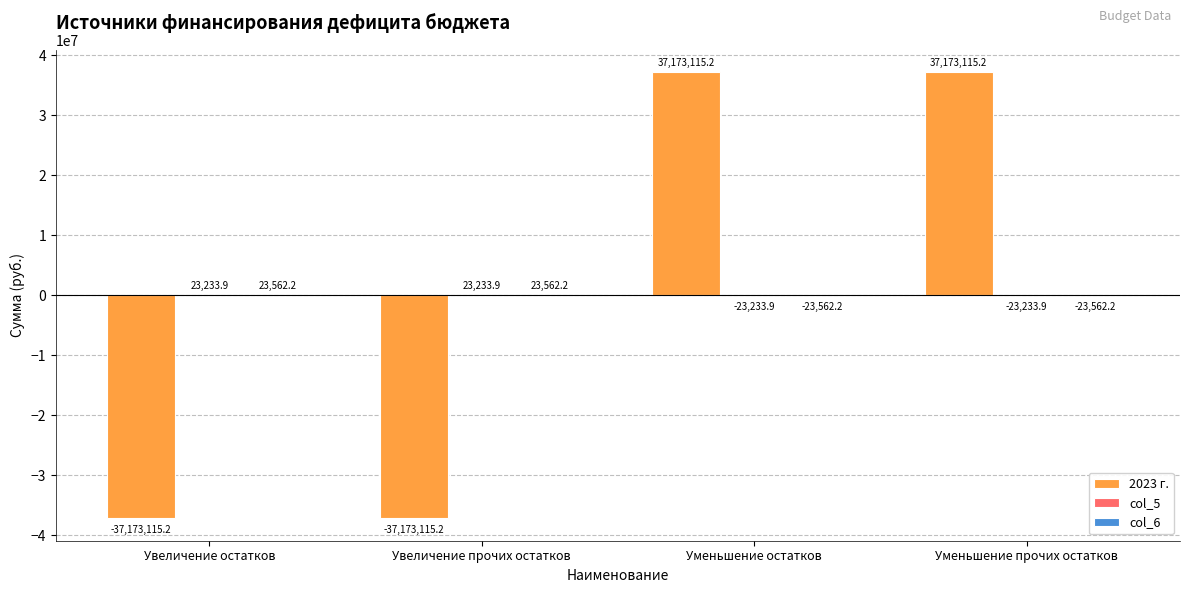

Count the number of data series in this chart.

3